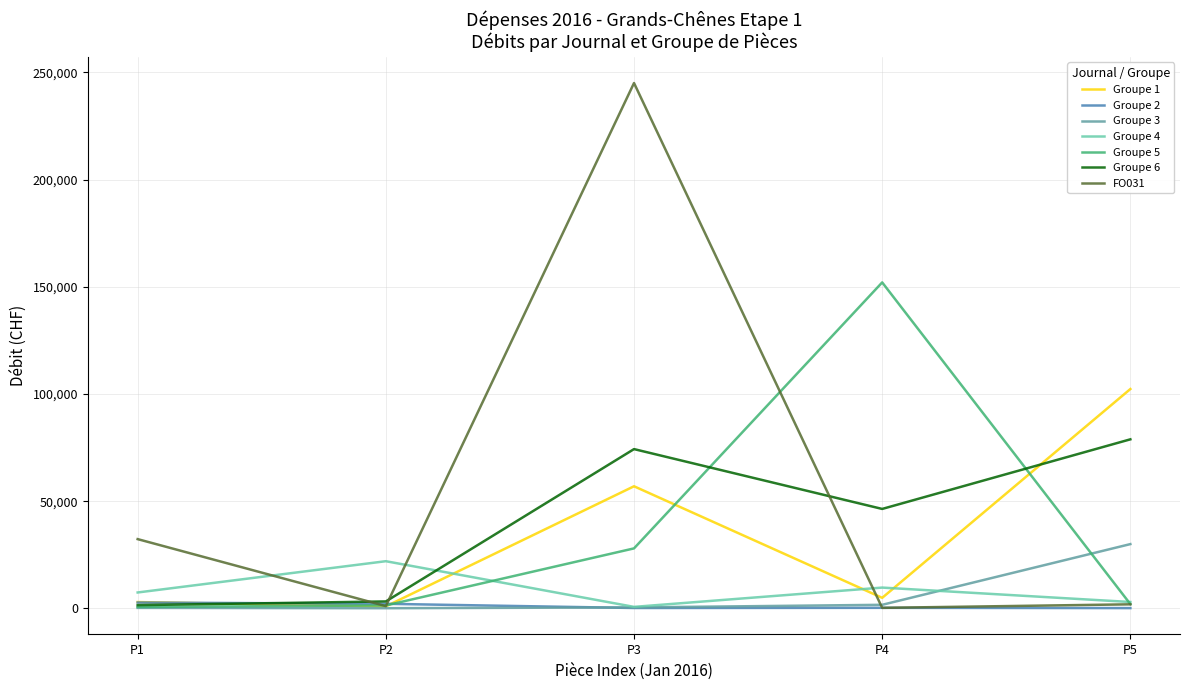

Which series has the largest range (max minus min)?

FO031